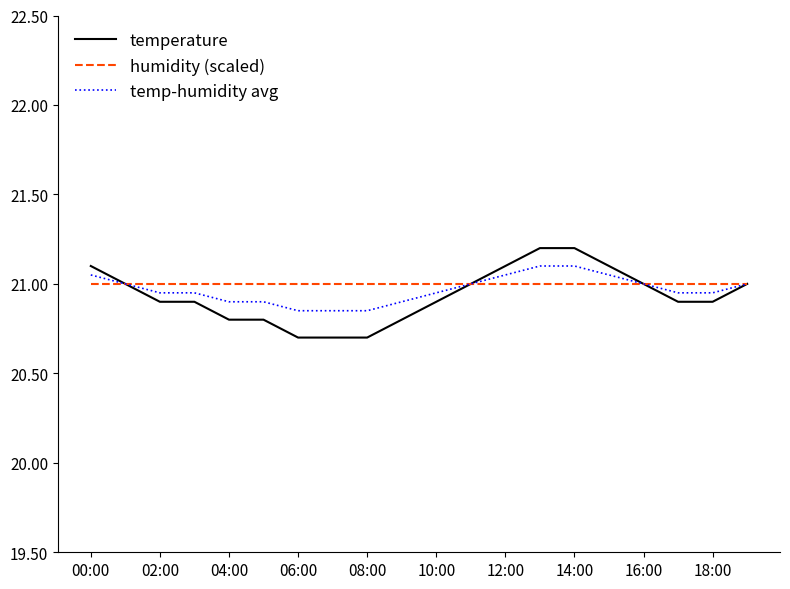

What is the maximum value shown in the chart?

21.2